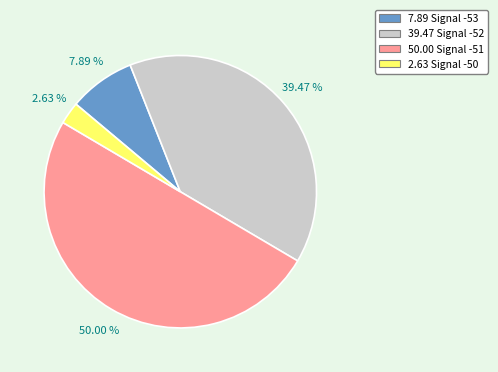

Which has a higher value, 2.63 Signal -50 or 50.00 Signal -51?

50.00 Signal -51